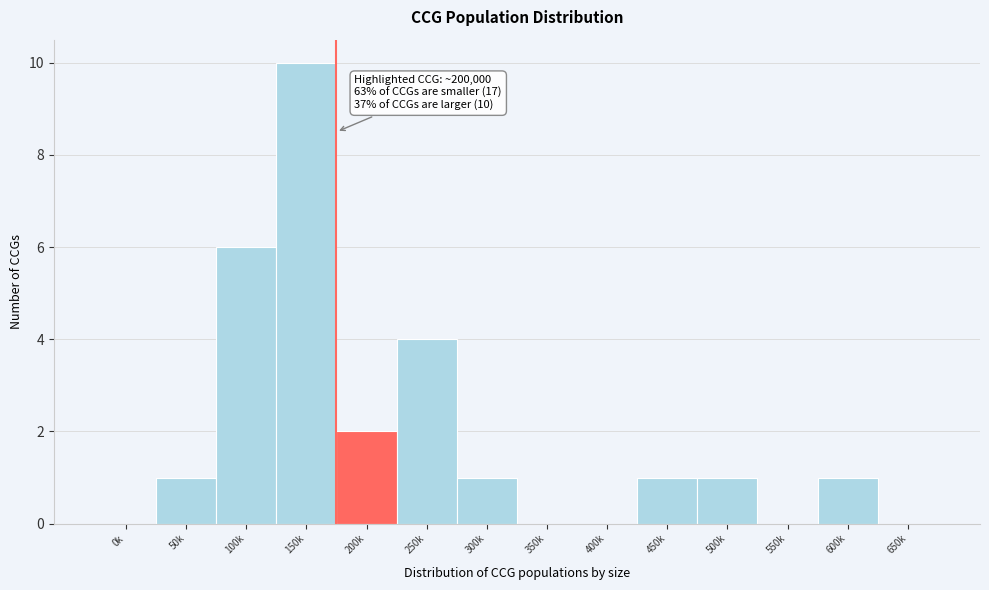

Reading left to right, extract all data points from this chart.

0k=0	50k=1	100k=6	150k=10	200k=2	250k=4	300k=1	350k=0	400k=0	450k=1	500k=1	550k=0	600k=1	650k=0